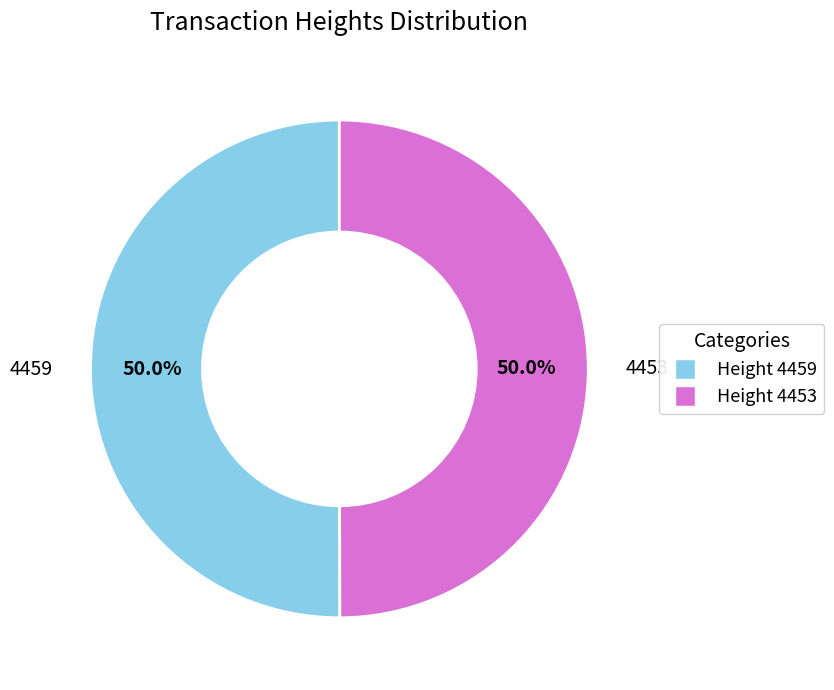

Combined, what portion of the pie is Height 4453 and Height 4459?

100.0%